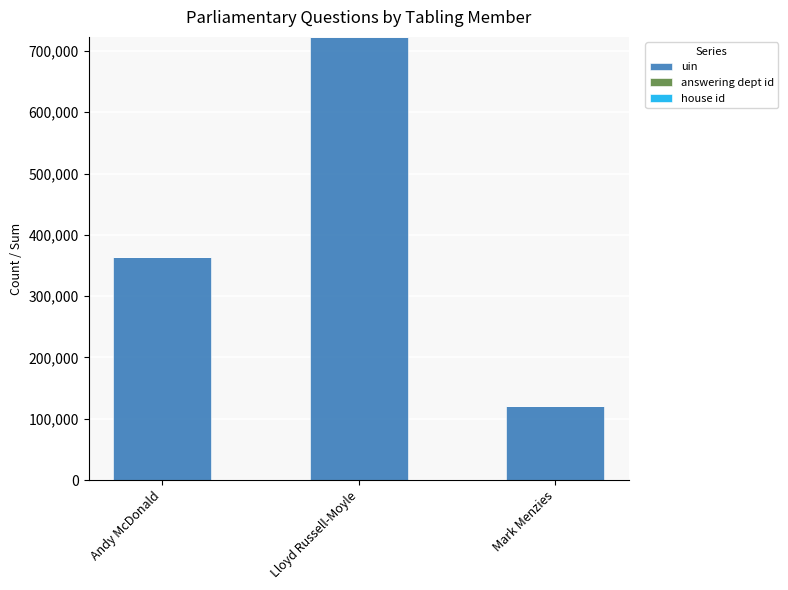

The value of uin at Mark Menzies is 191448. True or false?

False